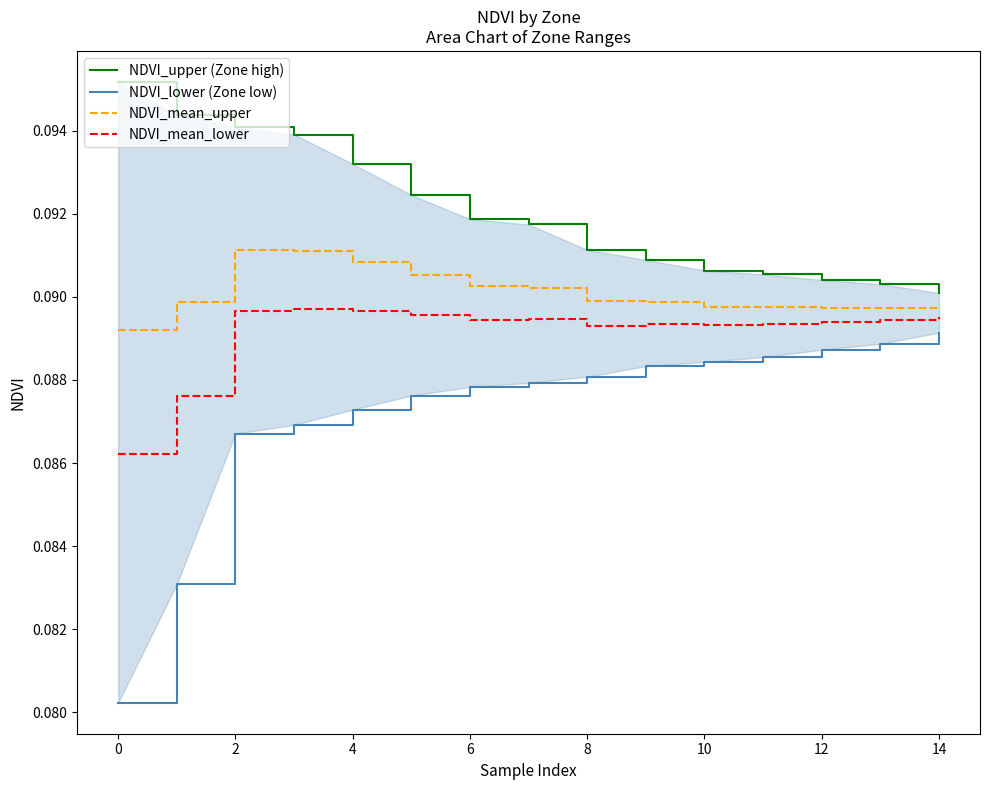

How many NDVI_mean_lower values are between 0 and 1?

15